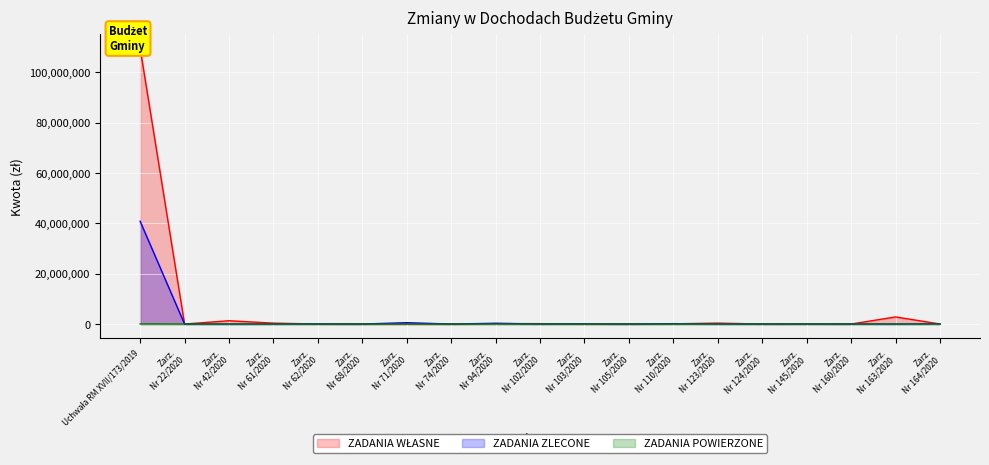

Reading right to left, list all the values displayed in this chart.

ZADANIA WŁASNE: 16075.0	2825000.0	0.0	67000.0	0.0	370000.0	87000.0	8000.0	0.0	155000.0	167138.0	-16000.0	45000.0	17000.0	0.0	360500.0	1310674.0	0.0	109555692.0
ZADANIA ZLECONE: 85600.0	0.0	25584.0	22568.8	27299.7	0.0	148561.6	0.0	95550.0	0.0	304027.7	3314.0	527898.6	3482.2	58562.0	0.0	0.0	4131.4	40812628.0
ZADANIA POWIERZONE: 0.0	0.0	0.0	0.0	0.0	0.0	0.0	0.0	0.0	0.0	0.0	0.0	0.0	0.0	0.0	0.0	0.0	0.0	31680.0